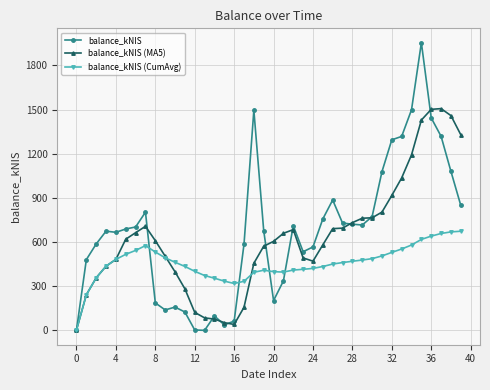

Which series has the largest total across all categories?

balance_kNIS